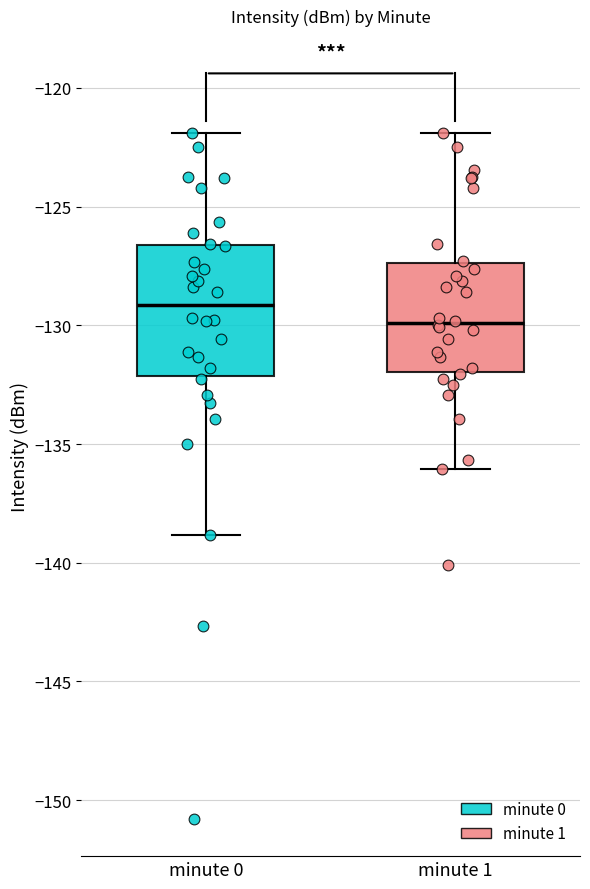

Which box is the tallest, from its lower edge to its upper edge?

minute 0